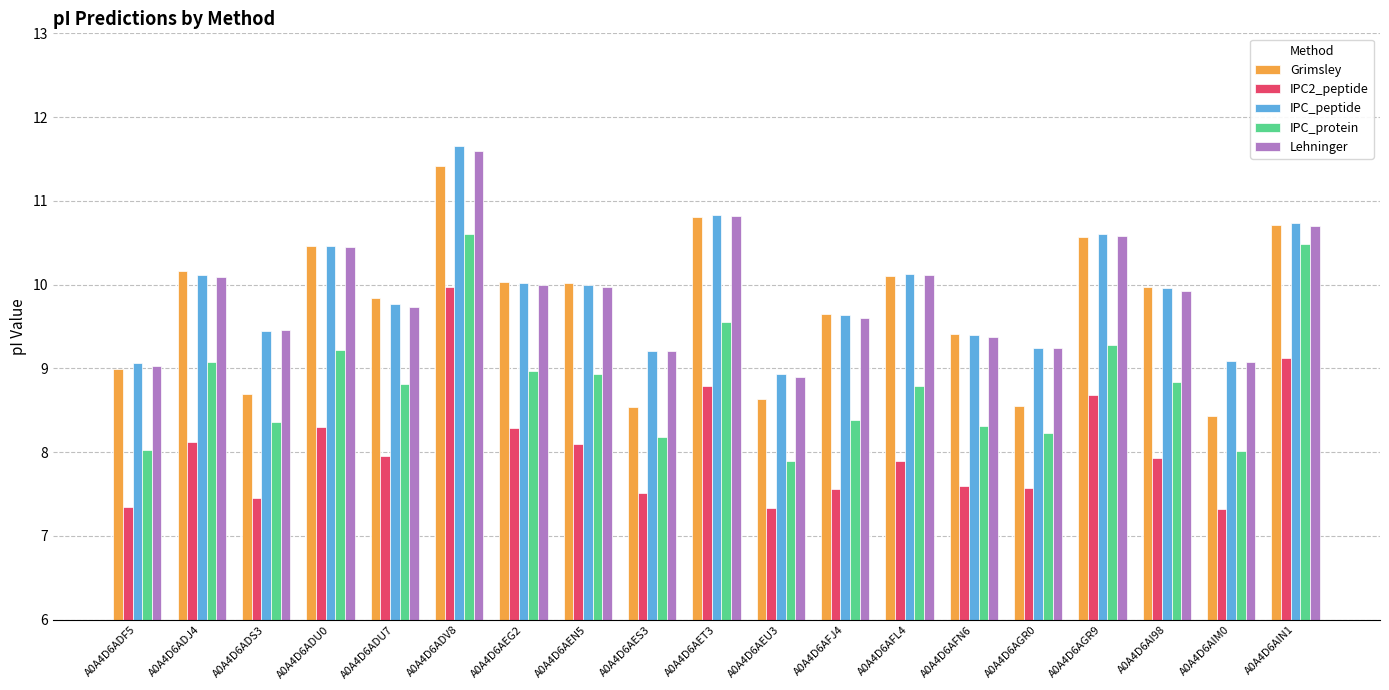

Rank the series by their maximum value, from highest to lowest.

IPC_peptide, Lehninger, Grimsley, IPC_protein, IPC2_peptide